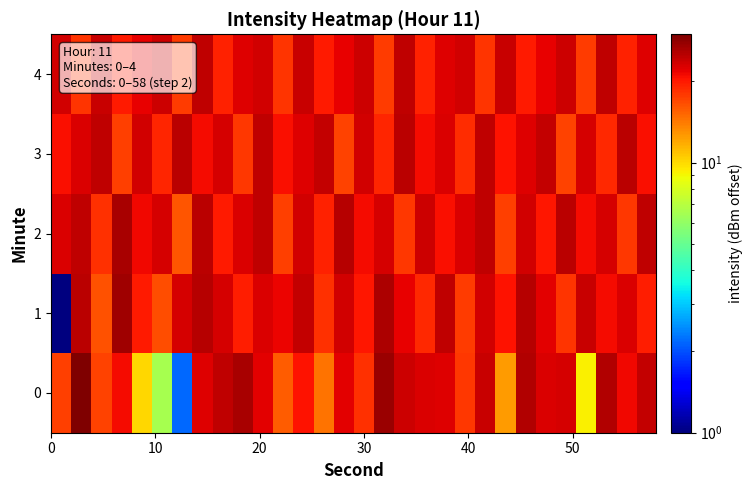

What is the minimum value shown in the chart?

1.0